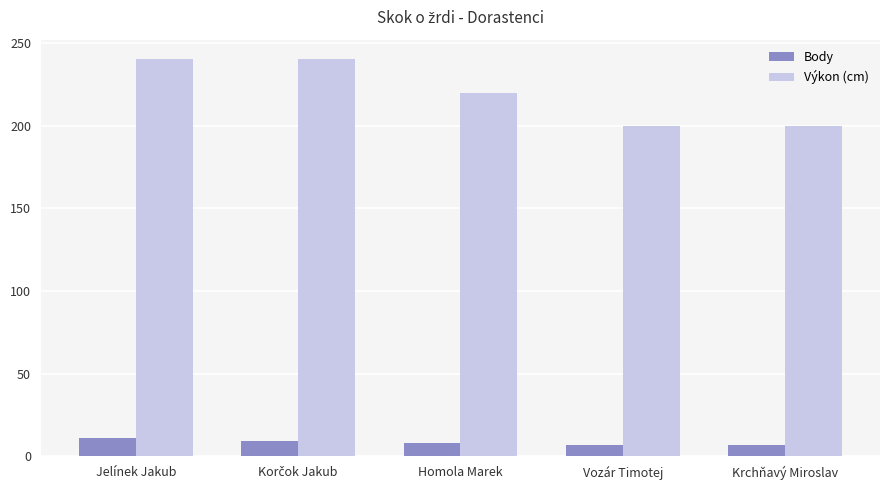

Where does the Body series first go above 8?

Jelínek Jakub